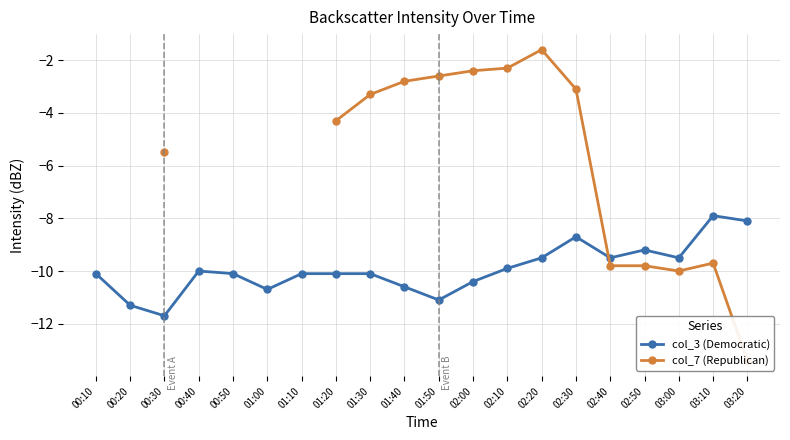

Is the value of col_3 (Democratic) at 01:30 greater than the value of col_7 (Republican) at 01:30?

No